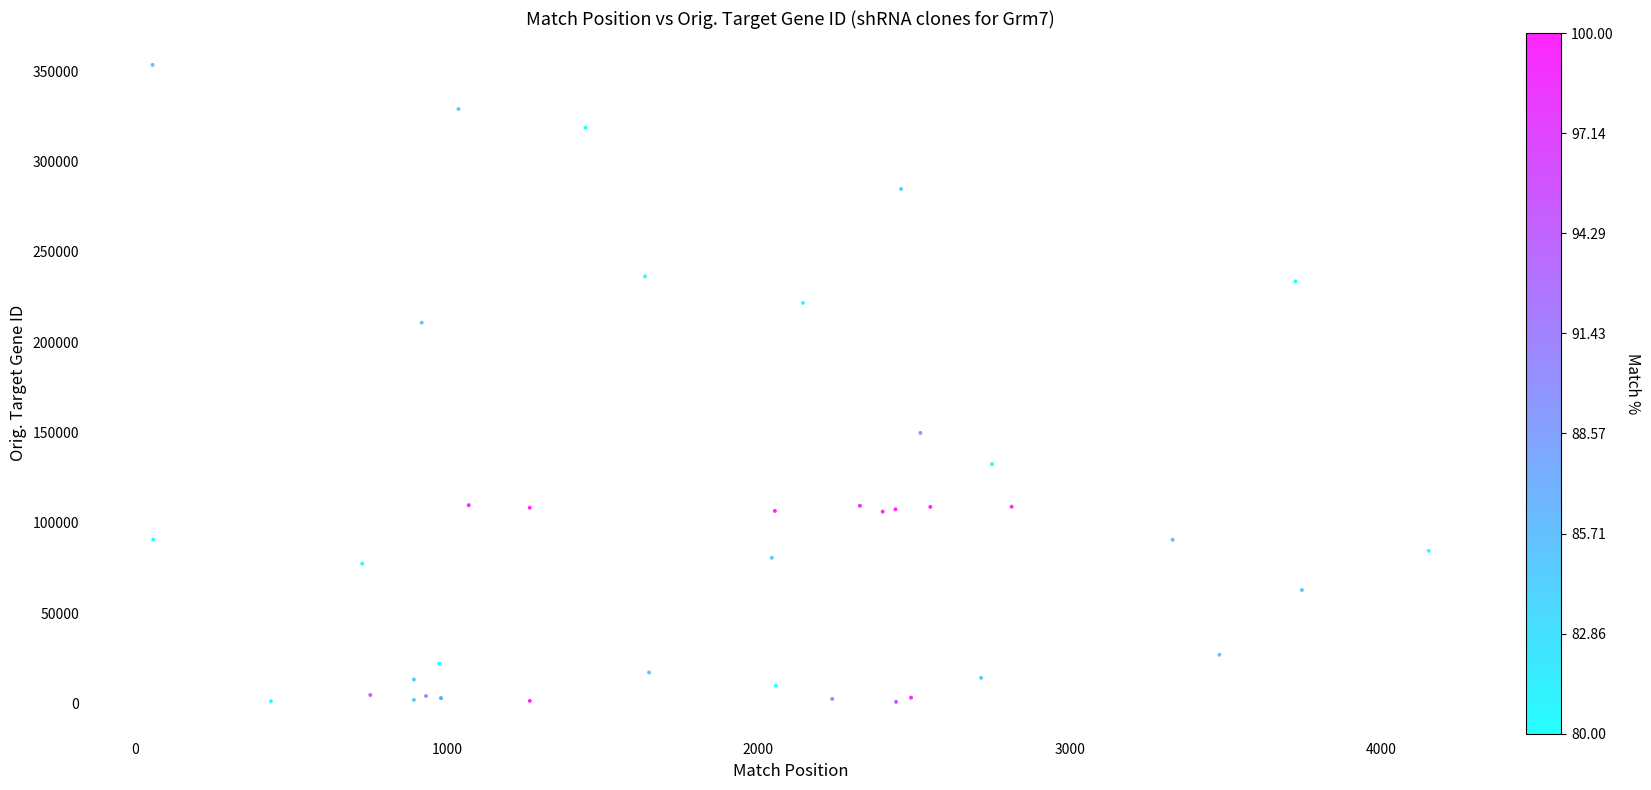

What Y value in the scatter plot is closest to 177278?

149873.9